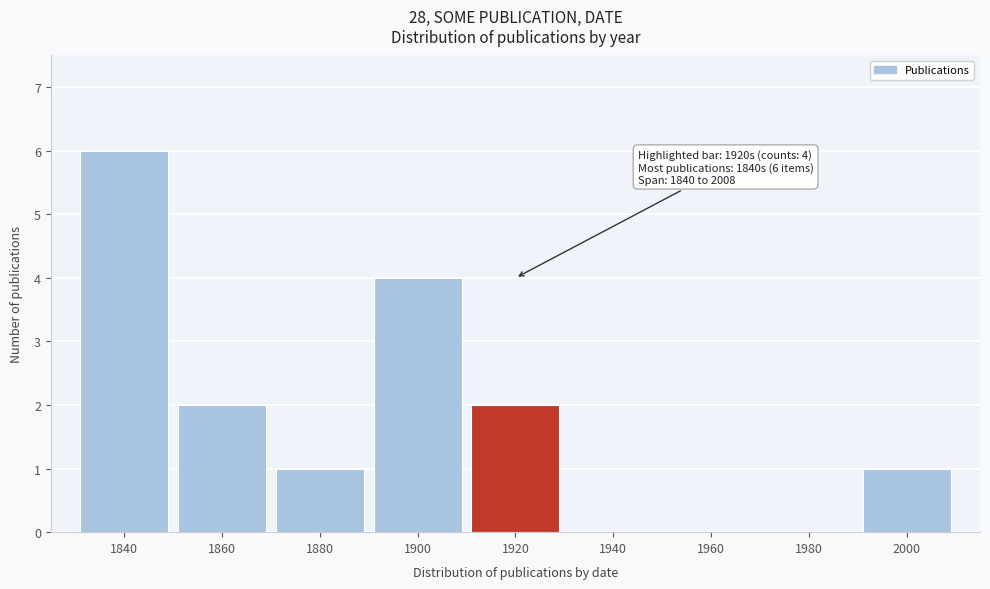

Reading left to right, transcribe all the data shown in this chart.

1840=6	1860=2	1880=1	1900=4	1920=2	1940=0	1960=0	1980=0	2000=1